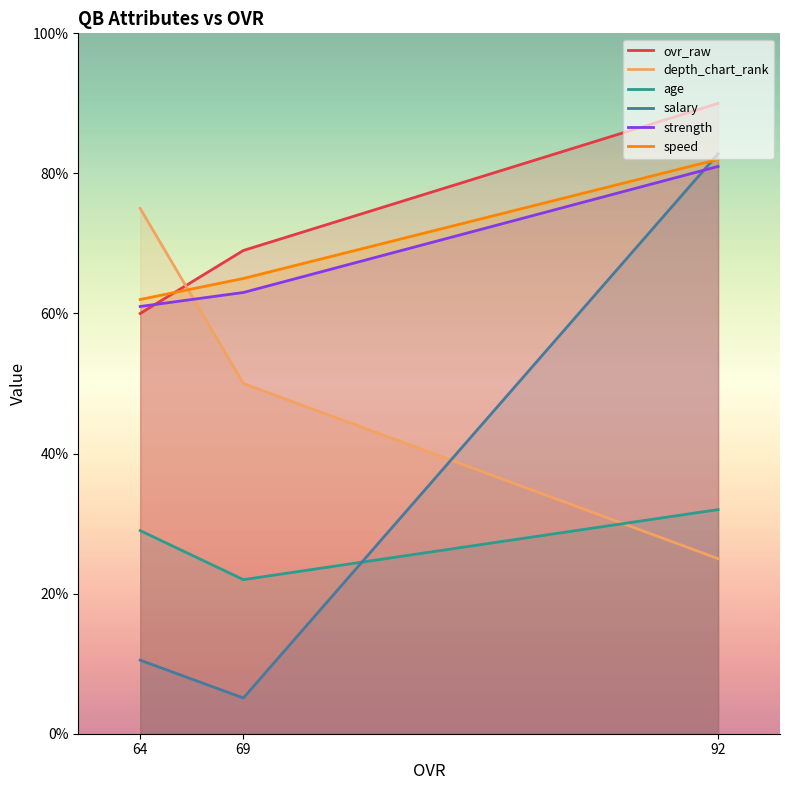

At which category is the sum across all series the highest?

92